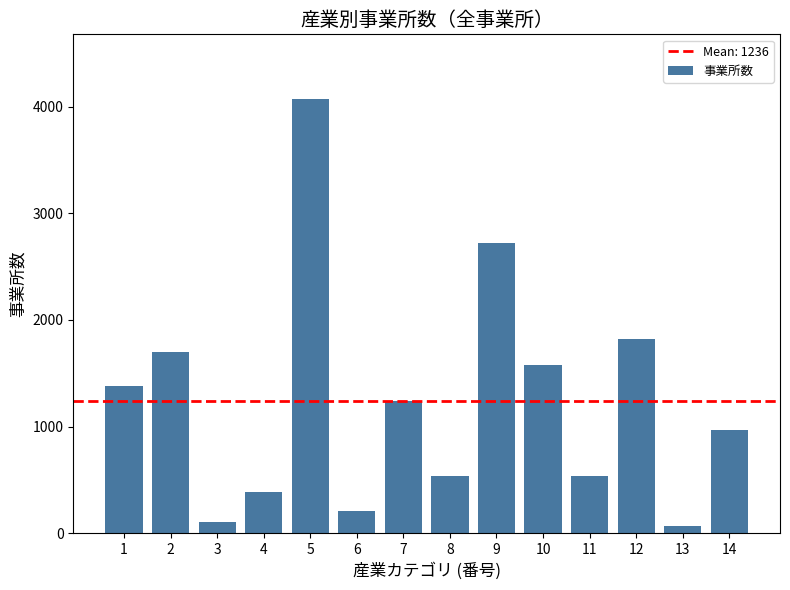

Are the bars horizontal?

No